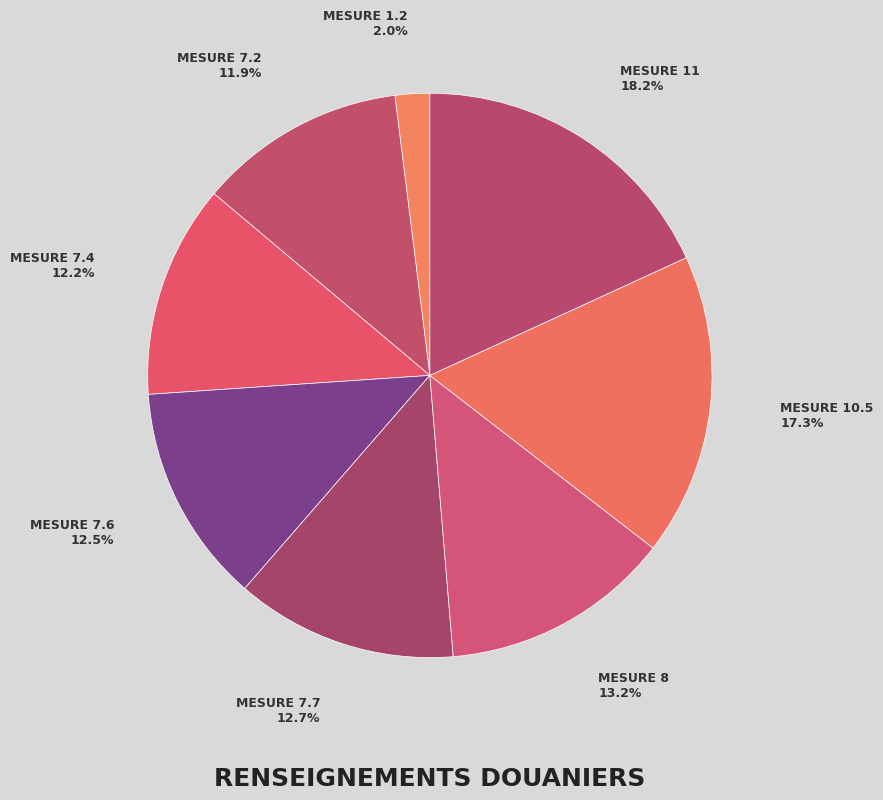

What is the largest slice in the pie chart?

Mesure 11